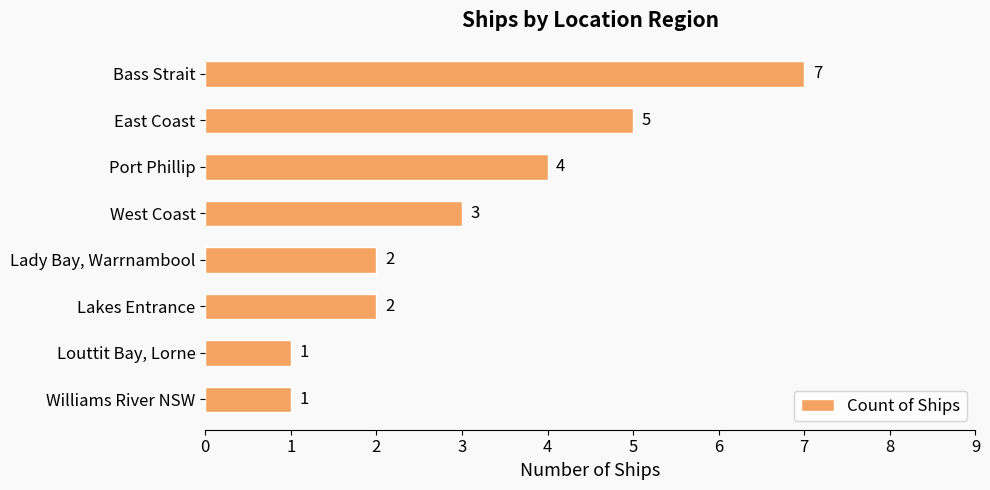

Which label corresponds to the largest value in the chart?

Bass Strait